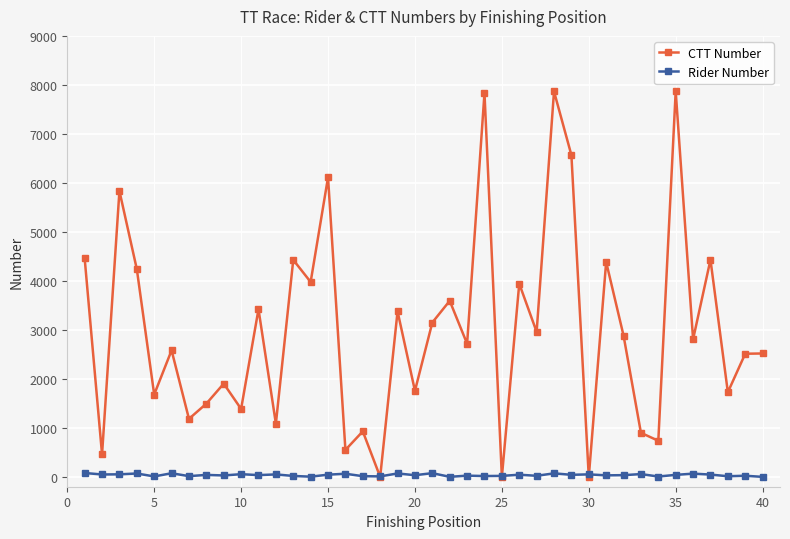

Which series has the largest range (max minus min)?

CTT Number